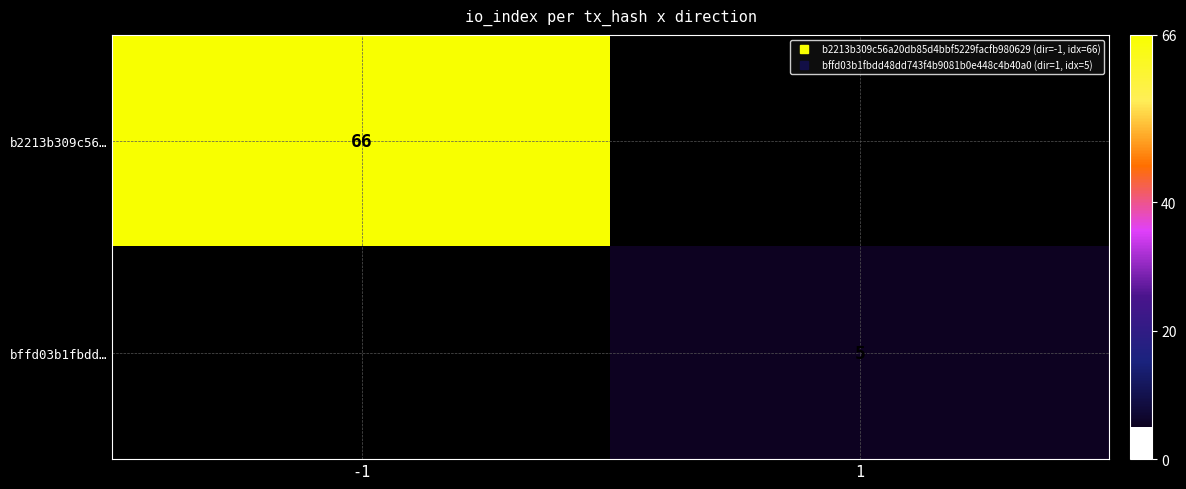

Which has a higher value, 1 or -1?

-1